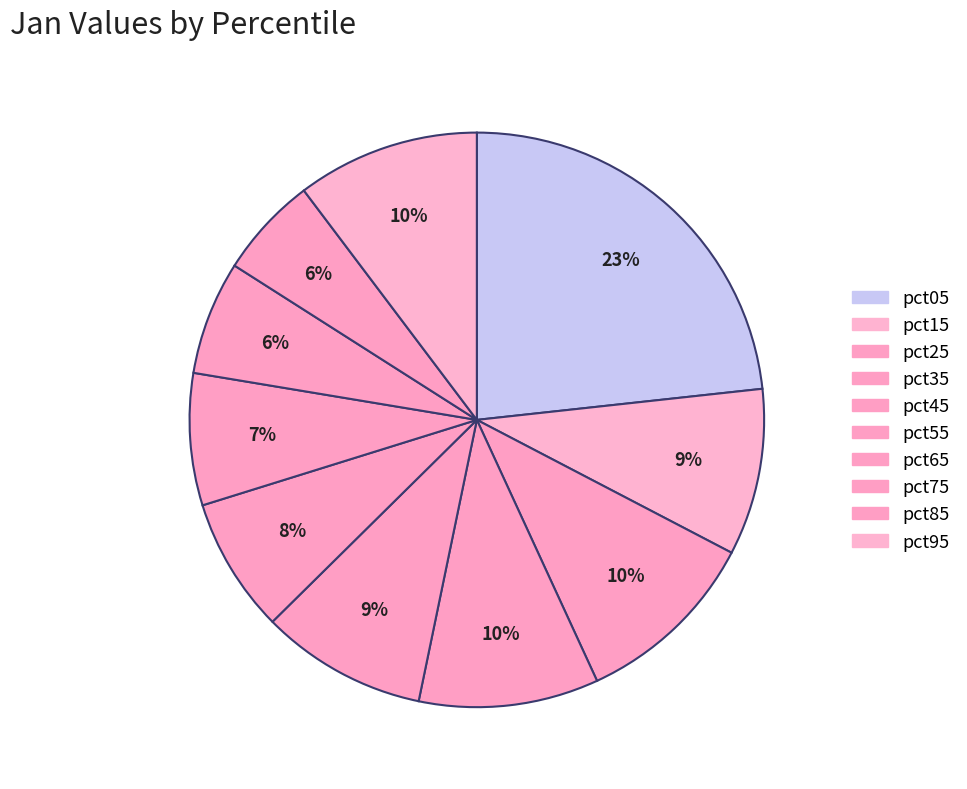

How many segments does this pie chart have?

10